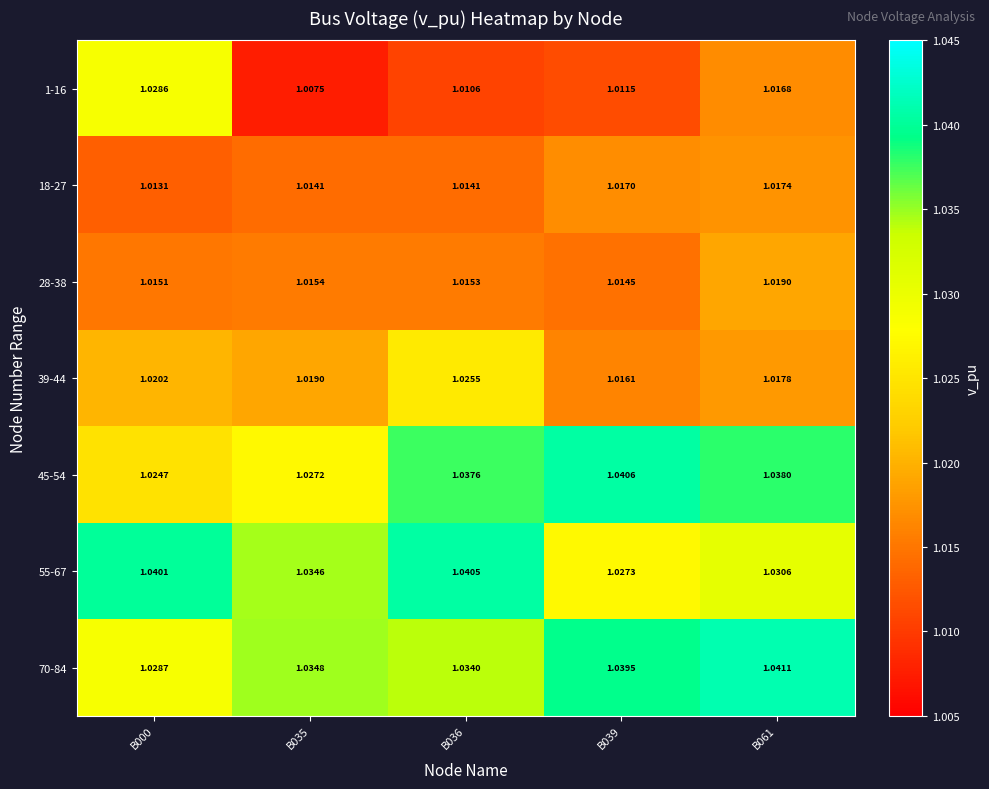

At B039, list the series in order from smallest to largest.

1-16, 28-38, 39-44, 18-27, 55-67, 70-84, 45-54